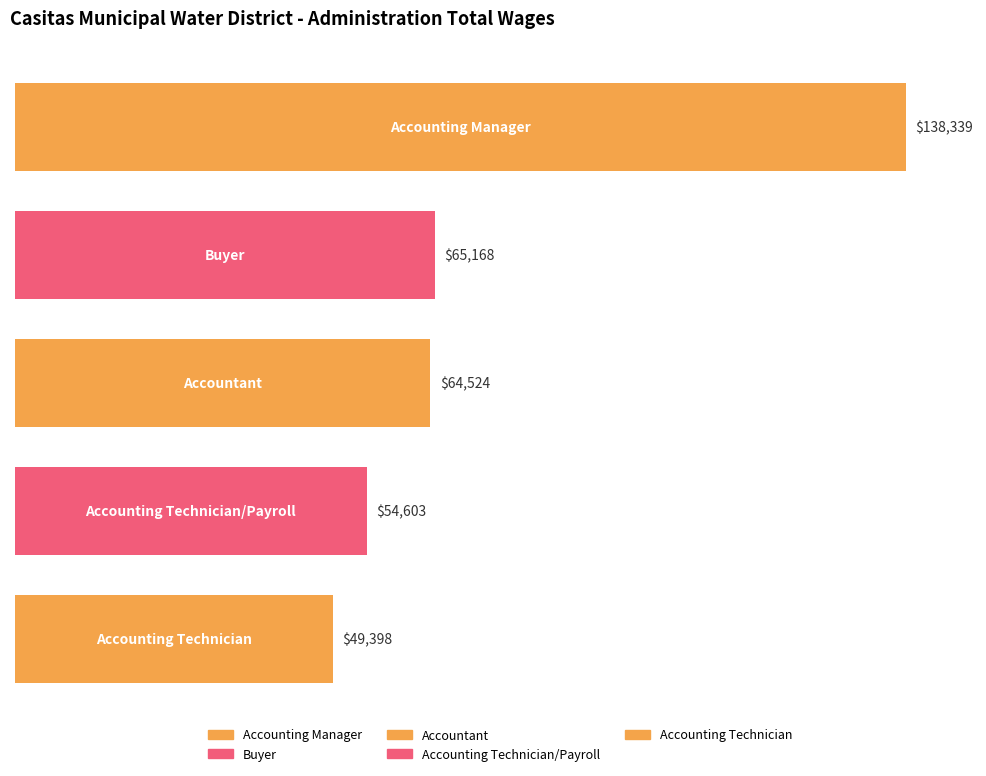

Where is the data nearest to the value 93868?

Buyer